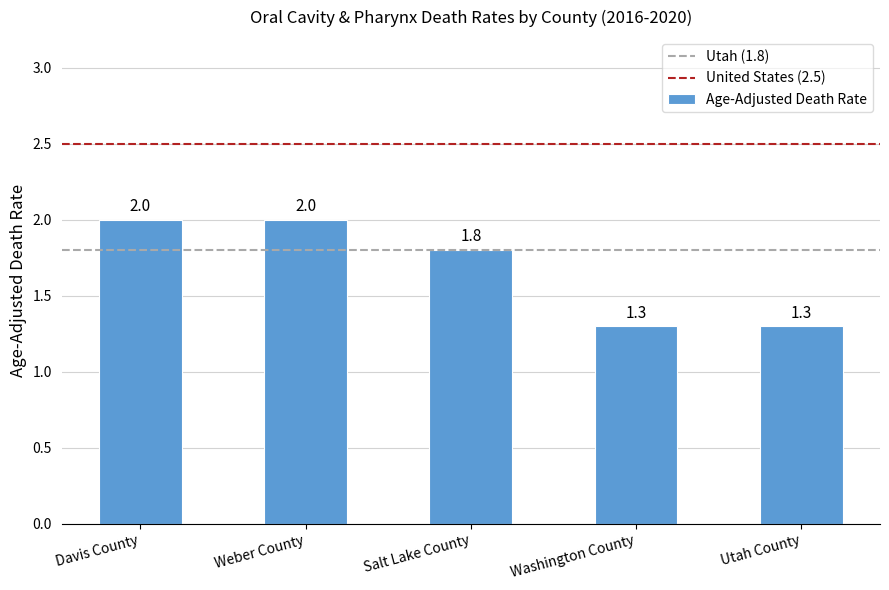

What is the label of the 3rd bar from the left?

Salt Lake County